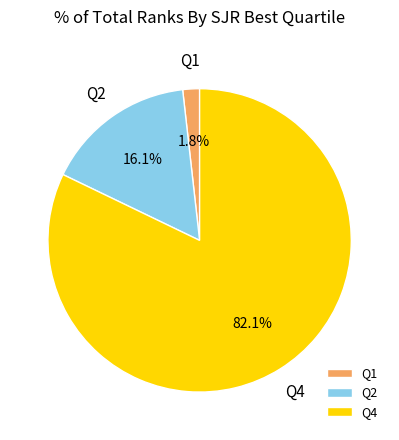

What is the ratio of the value at Q4 to the value at Q2?

5.1